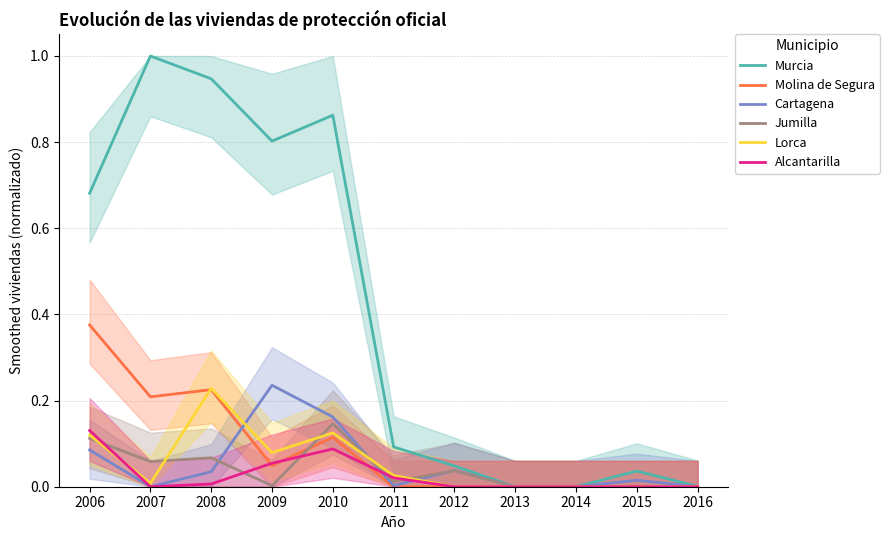

The value of Jumilla at 2016 is -0.1. True or false?

False